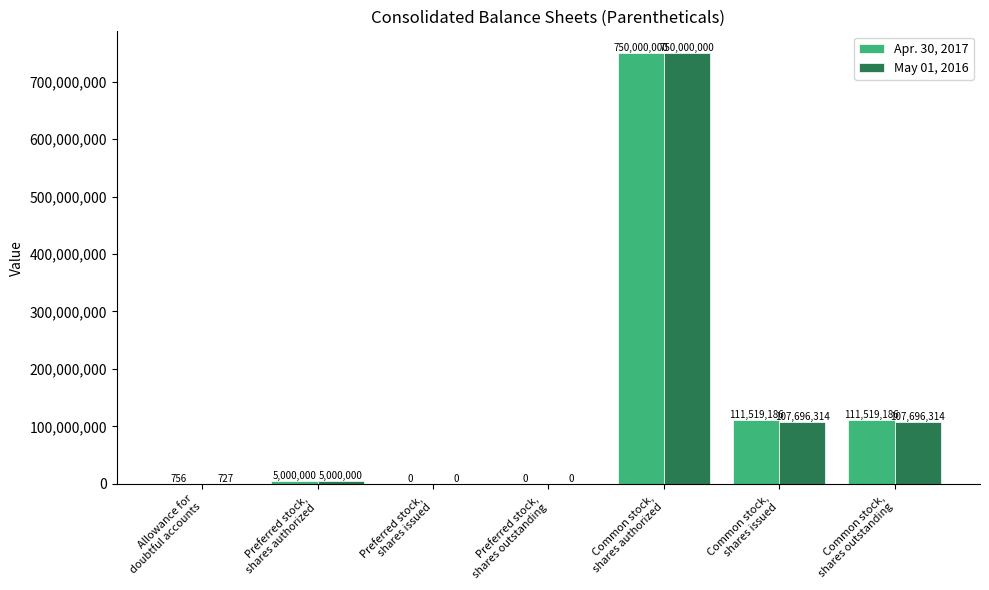

At which category is the sum across all series the highest?

Common stock,
shares authorized